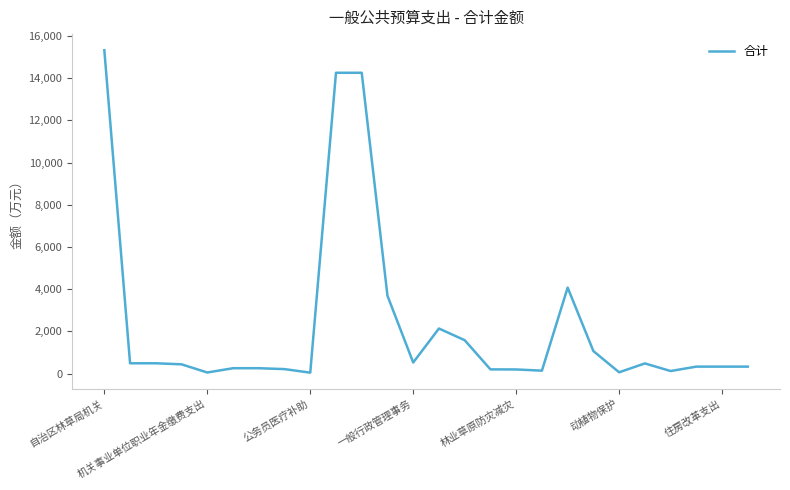

What is the greatest value displayed?

15326.4